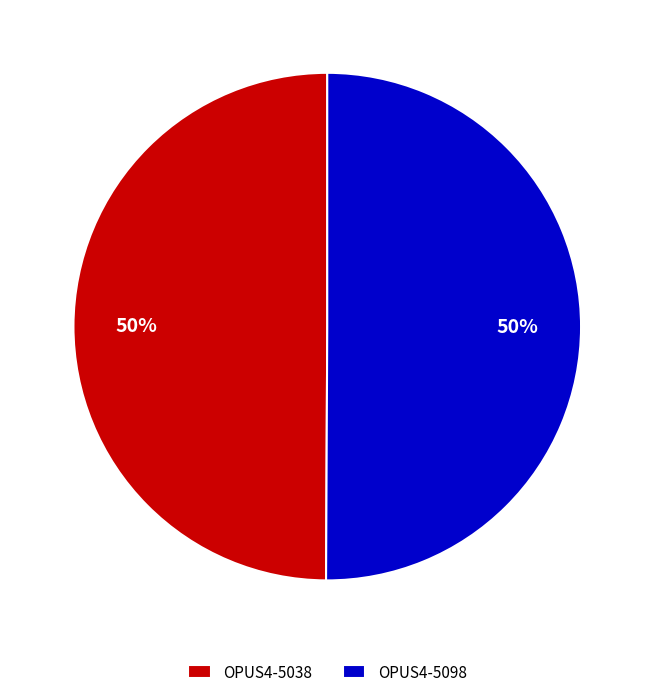

What is the ratio of the value at OPUS4-5098 to the value at OPUS4-5038?

1.0